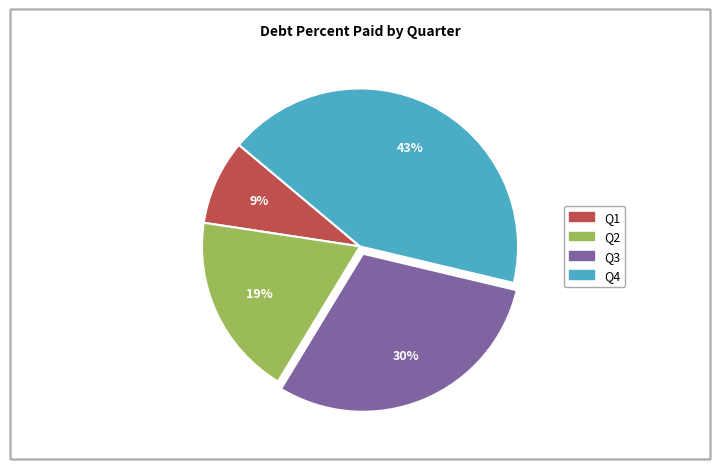

True or false: Q1 accounts for 9% of the total.

True